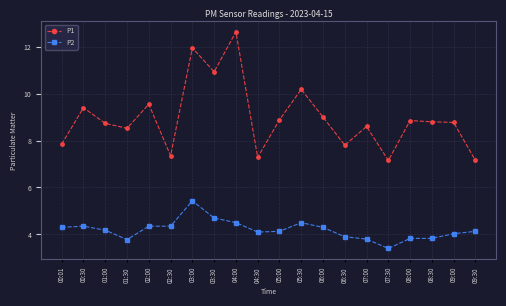

Which series changed the most between 02:00 and 07:30?

P1